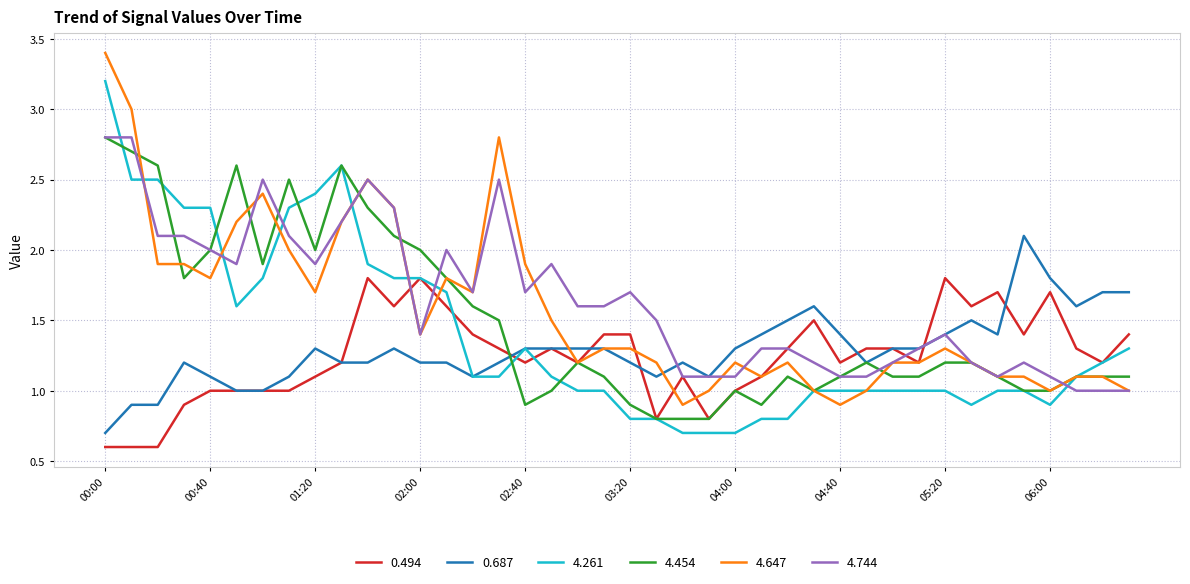

What is the smallest value displayed?

0.6